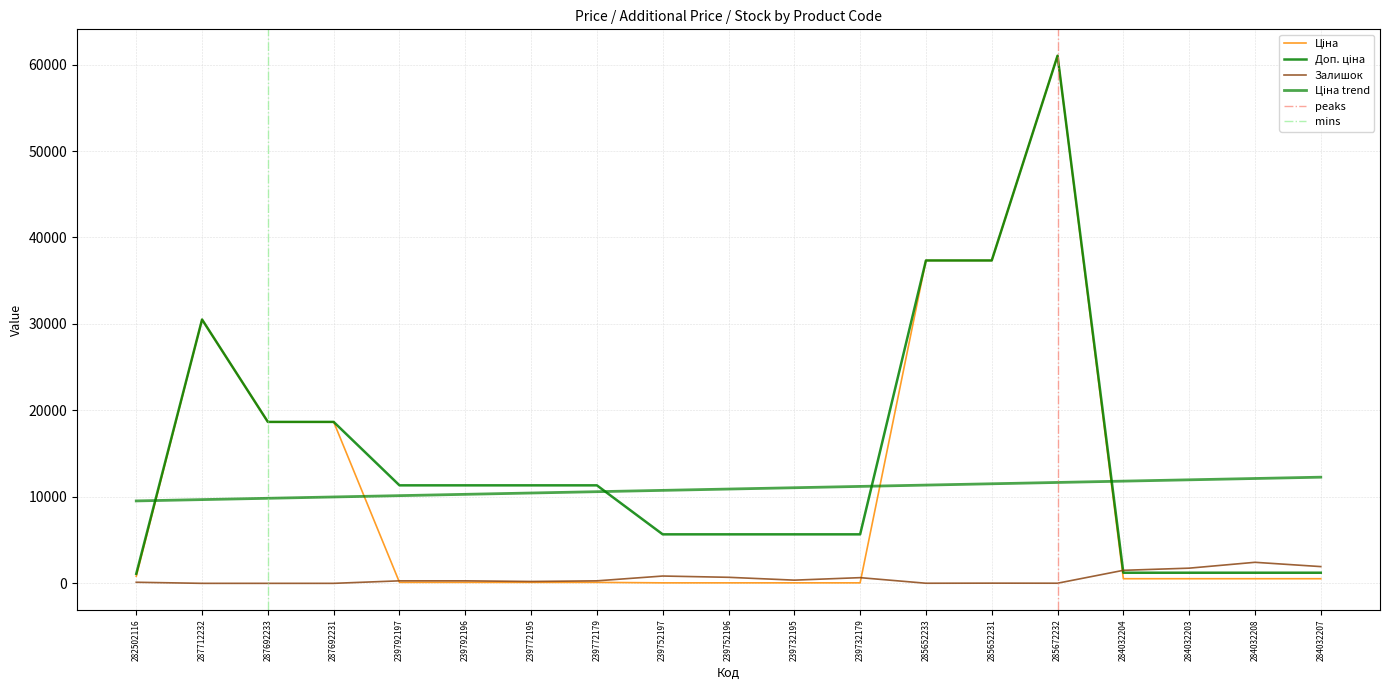

What is the difference between the highest and lowest values at 282502116?

976.8